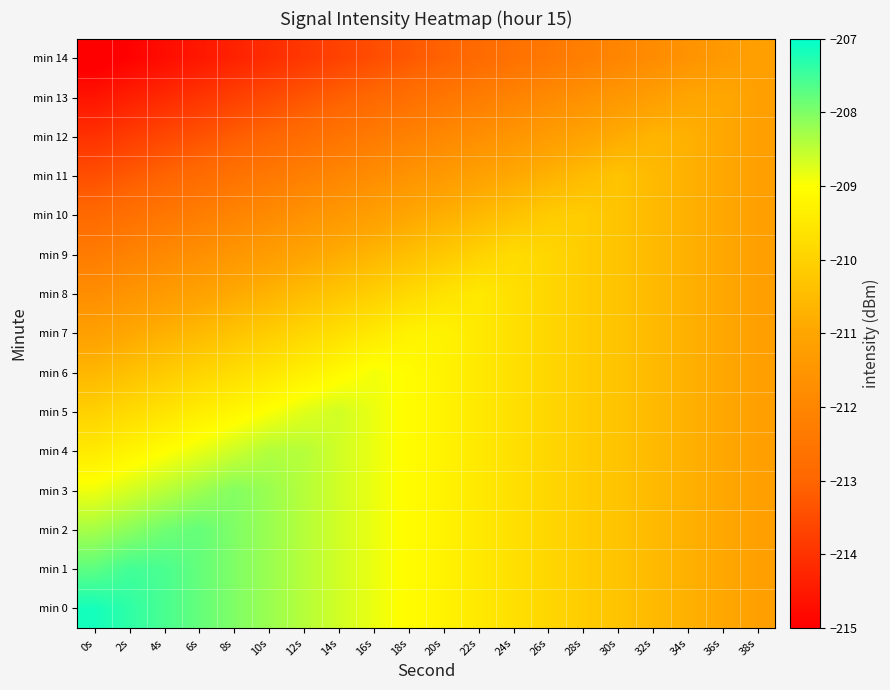

Reading left to right, transcribe all the data shown in this chart.

min 0: 0s=-207.2	2s=-207.4	4s=-207.6	6s=-207.8	8s=-208.0	10s=-208.2	12s=-208.4	14s=-208.6	16s=-208.8	18s=-209.1	20s=-209.3	22s=-209.5	24s=-209.7	26s=-209.9	28s=-210.1	30s=-210.3	32s=-210.5	34s=-210.7	36s=-211.0	38s=-211.2
min 1: 0s=-207.7	2s=-207.5	4s=-207.6	6s=-207.8	8s=-208.0	10s=-208.2	12s=-208.4	14s=-208.6	16s=-208.8	18s=-209.1	20s=-209.3	22s=-209.5	24s=-209.7	26s=-209.9	28s=-210.1	30s=-210.3	32s=-210.5	34s=-210.7	36s=-211.0	38s=-211.2
min 2: 0s=-208.3	2s=-208.1	4s=-207.9	6s=-207.8	8s=-208.0	10s=-208.2	12s=-208.4	14s=-208.6	16s=-208.8	18s=-209.1	20s=-209.3	22s=-209.5	24s=-209.7	26s=-209.9	28s=-210.1	30s=-210.3	32s=-210.5	34s=-210.7	36s=-211.0	38s=-211.2
min 3: 0s=-208.9	2s=-208.7	4s=-208.5	6s=-208.2	8s=-208.0	10s=-208.2	12s=-208.4	14s=-208.6	16s=-208.8	18s=-209.1	20s=-209.3	22s=-209.5	24s=-209.7	26s=-209.9	28s=-210.1	30s=-210.3	32s=-210.5	34s=-210.7	36s=-211.0	38s=-211.2
min 4: 0s=-209.5	2s=-209.2	4s=-209.0	6s=-208.8	8s=-208.6	10s=-208.4	12s=-208.4	14s=-208.6	16s=-208.8	18s=-209.1	20s=-209.3	22s=-209.5	24s=-209.7	26s=-209.9	28s=-210.1	30s=-210.3	32s=-210.5	34s=-210.7	36s=-211.0	38s=-211.2
min 5: 0s=-210.0	2s=-209.8	4s=-209.6	6s=-209.4	8s=-209.2	10s=-209.0	12s=-208.8	14s=-208.6	16s=-208.8	18s=-209.1	20s=-209.3	22s=-209.5	24s=-209.7	26s=-209.9	28s=-210.1	30s=-210.3	32s=-210.5	34s=-210.7	36s=-211.0	38s=-211.2
min 6: 0s=-210.6	2s=-210.4	4s=-210.2	6s=-210.0	8s=-209.8	10s=-209.5	12s=-209.3	14s=-209.1	16s=-208.9	18s=-209.1	20s=-209.3	22s=-209.5	24s=-209.7	26s=-209.9	28s=-210.1	30s=-210.3	32s=-210.5	34s=-210.7	36s=-211.0	38s=-211.2
min 7: 0s=-211.2	2s=-211.0	4s=-210.7	6s=-210.5	8s=-210.3	10s=-210.1	12s=-209.9	14s=-209.7	16s=-209.5	18s=-209.3	20s=-209.3	22s=-209.5	24s=-209.7	26s=-209.9	28s=-210.1	30s=-210.3	32s=-210.5	34s=-210.7	36s=-211.0	38s=-211.2
min 8: 0s=-211.7	2s=-211.5	4s=-211.3	6s=-211.1	8s=-210.9	10s=-210.7	12s=-210.5	14s=-210.3	16s=-210.1	18s=-209.8	20s=-209.6	22s=-209.5	24s=-209.7	26s=-209.9	28s=-210.1	30s=-210.3	32s=-210.5	34s=-210.7	36s=-211.0	38s=-211.2
min 9: 0s=-212.3	2s=-212.1	4s=-211.9	6s=-211.7	8s=-211.5	10s=-211.3	12s=-211.0	14s=-210.8	16s=-210.6	18s=-210.4	20s=-210.2	22s=-210.0	24s=-209.8	26s=-209.9	28s=-210.1	30s=-210.3	32s=-210.5	34s=-210.7	36s=-211.0	38s=-211.2
min 10: 0s=-212.9	2s=-212.7	4s=-212.5	6s=-212.2	8s=-212.0	10s=-211.8	12s=-211.6	14s=-211.4	16s=-211.2	18s=-211.0	20s=-210.8	22s=-210.6	24s=-210.4	26s=-210.1	28s=-210.1	30s=-210.3	32s=-210.5	34s=-210.7	36s=-211.0	38s=-211.2
min 11: 0s=-213.5	2s=-213.2	4s=-213.0	6s=-212.8	8s=-212.6	10s=-212.4	12s=-212.2	14s=-212.0	16s=-211.8	18s=-211.6	20s=-211.3	22s=-211.1	24s=-210.9	26s=-210.7	28s=-210.5	30s=-210.3	32s=-210.5	34s=-210.7	36s=-211.0	38s=-211.2
min 12: 0s=-214.0	2s=-213.8	4s=-213.6	6s=-213.4	8s=-213.2	10s=-213.0	12s=-212.8	14s=-212.5	16s=-212.3	18s=-212.1	20s=-211.9	22s=-211.7	24s=-211.5	26s=-211.3	28s=-211.1	30s=-210.9	32s=-210.7	34s=-210.7	36s=-211.0	38s=-211.2
min 13: 0s=-214.6	2s=-214.4	4s=-214.2	6s=-214.0	8s=-213.8	10s=-213.5	12s=-213.3	14s=-213.1	16s=-212.9	18s=-212.7	20s=-212.5	22s=-212.3	24s=-212.1	26s=-211.9	28s=-211.6	30s=-211.4	32s=-211.2	34s=-211.0	36s=-211.0	38s=-211.2
min 14: 0s=-215.2	2s=-215.0	4s=-214.7	6s=-214.5	8s=-214.3	10s=-214.1	12s=-213.9	14s=-213.7	16s=-213.5	18s=-213.3	20s=-213.1	22s=-212.8	24s=-212.6	26s=-212.4	28s=-212.2	30s=-212.0	32s=-211.8	34s=-211.6	36s=-211.4	38s=-211.2